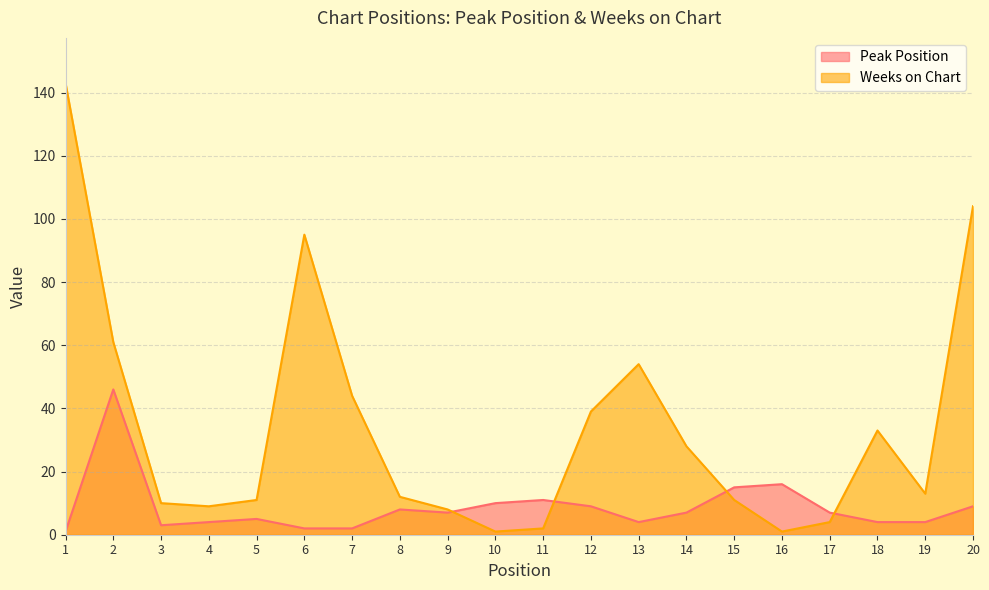

Reading left to right, extract all data points from this chart.

Peak Position: 1=1	2=46	3=3	4=4	5=5	6=2	7=2	8=8	9=7	10=10	11=11	12=9	13=4	14=7	15=15	16=16	17=7	18=4	19=4	20=9
Weeks on Chart: 1=143	2=61	3=10	4=9	5=11	6=95	7=44	8=12	9=8	10=1	11=2	12=39	13=54	14=28	15=11	16=1	17=4	18=33	19=13	20=104